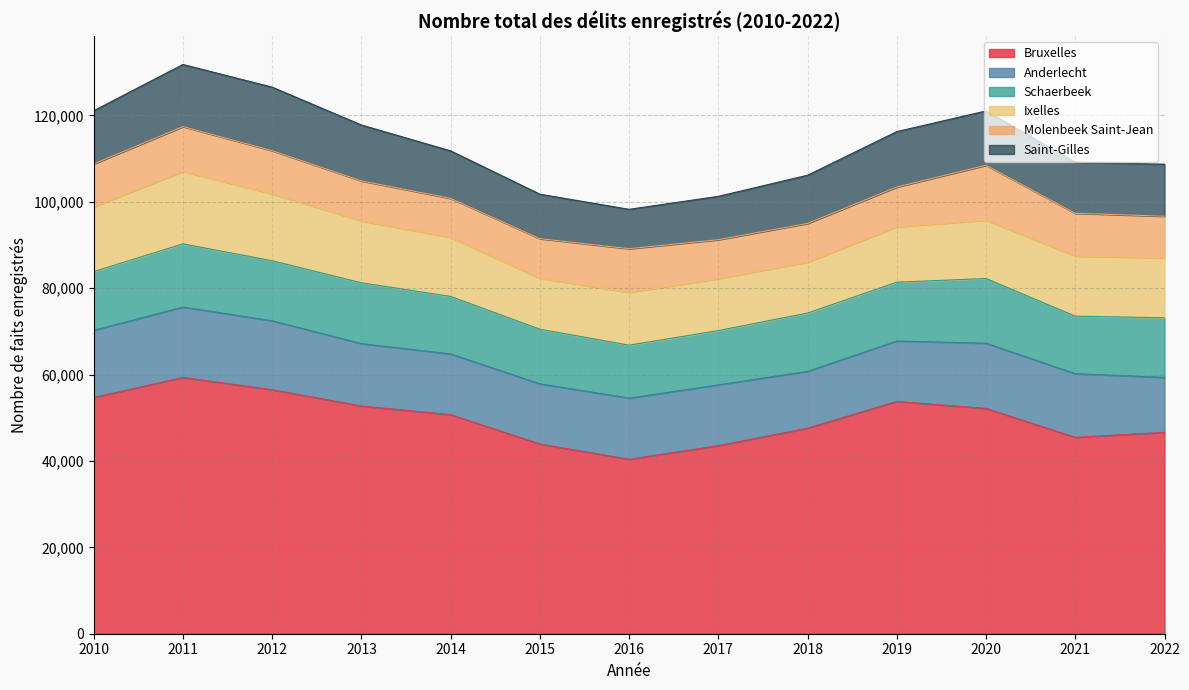

The Ixelles series shows 12813 at 2019. True or false?

True